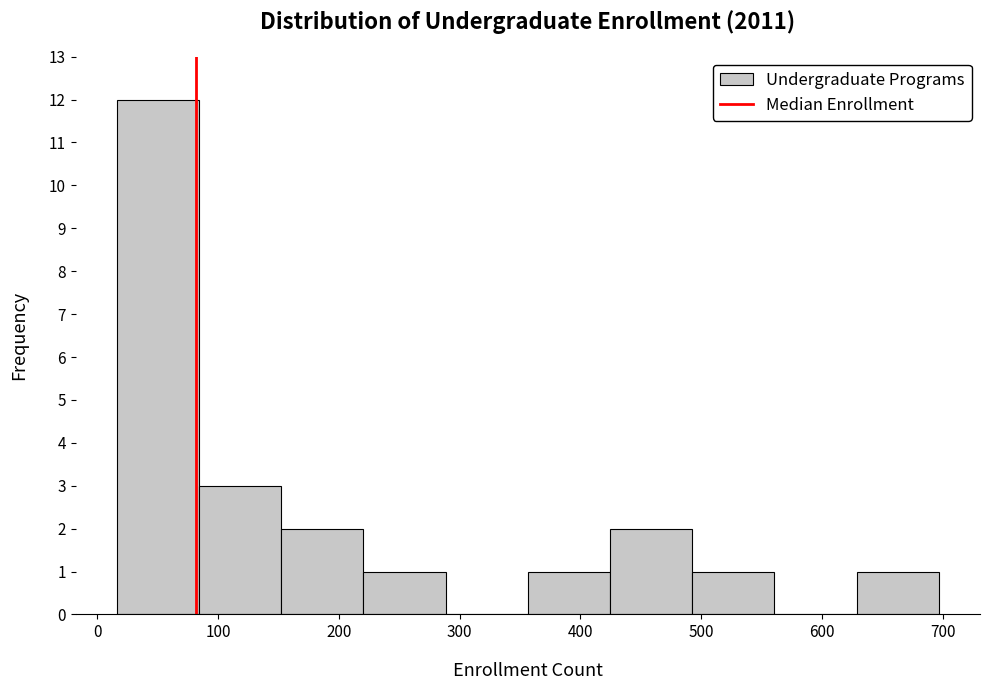

Reading left to right, list every bar in this chart as the range it spans on the x-axis followed by its height. Neither the bar edges nor the heights are printed on the chart, so give them approximately, as read against the axes.

20 to 80: 12
80 to 150: 3
150 to 220: 2
220 to 290: 1
290 to 360: 0
360 to 420: 1
420 to 490: 2
490 to 560: 1
560 to 630: 0
630 to 700: 1